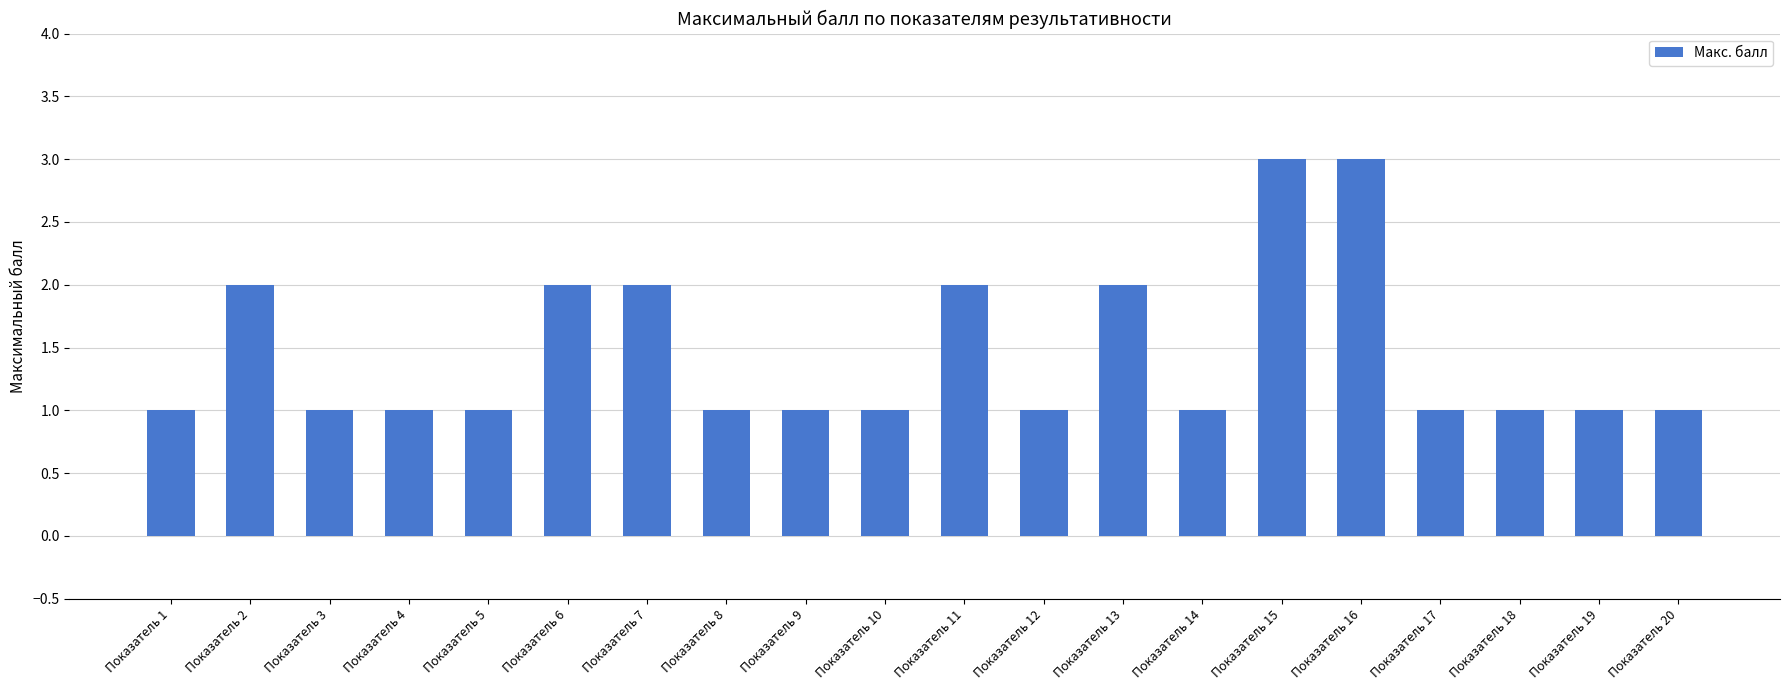

Are the bars horizontal?

No